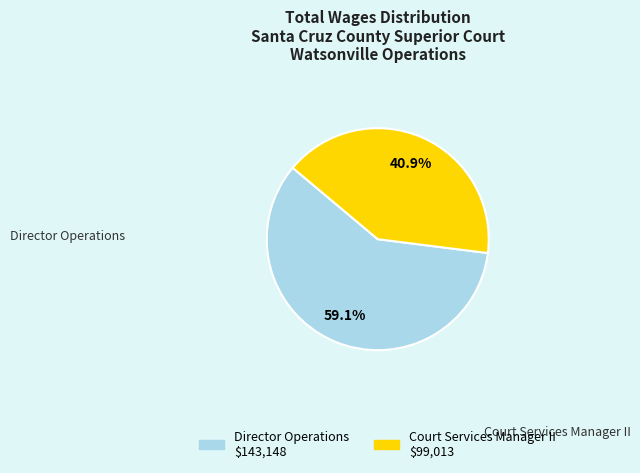

Between Director Operations and Court Services Manager II, which is larger?

Director Operations